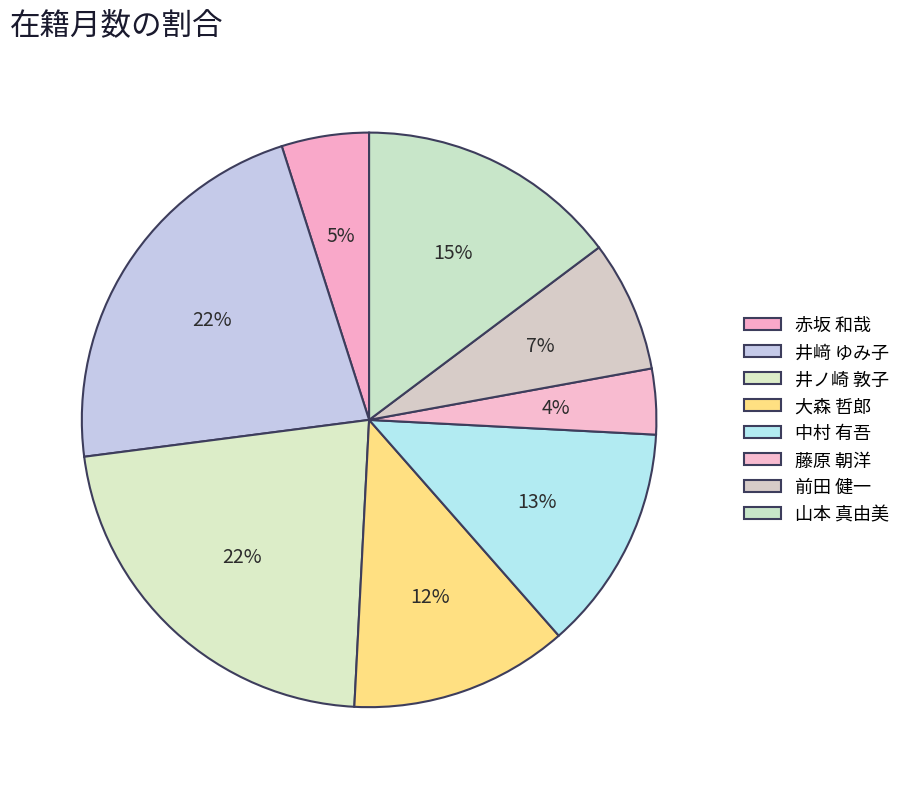

Is it true that 赤坂 和哉 is 1% of the pie?

False